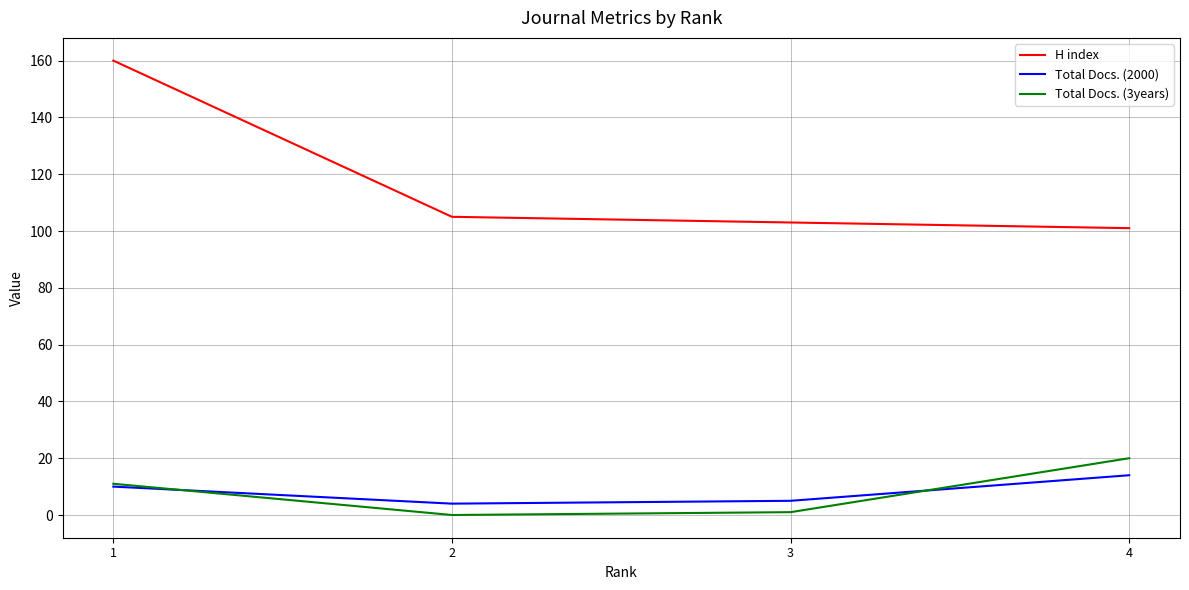

Reading right to left, extract all data points from this chart.

H index: 101	103	105	160
Total Docs. (2000): 14	5	4	10
Total Docs. (3years): 20	1	0	11